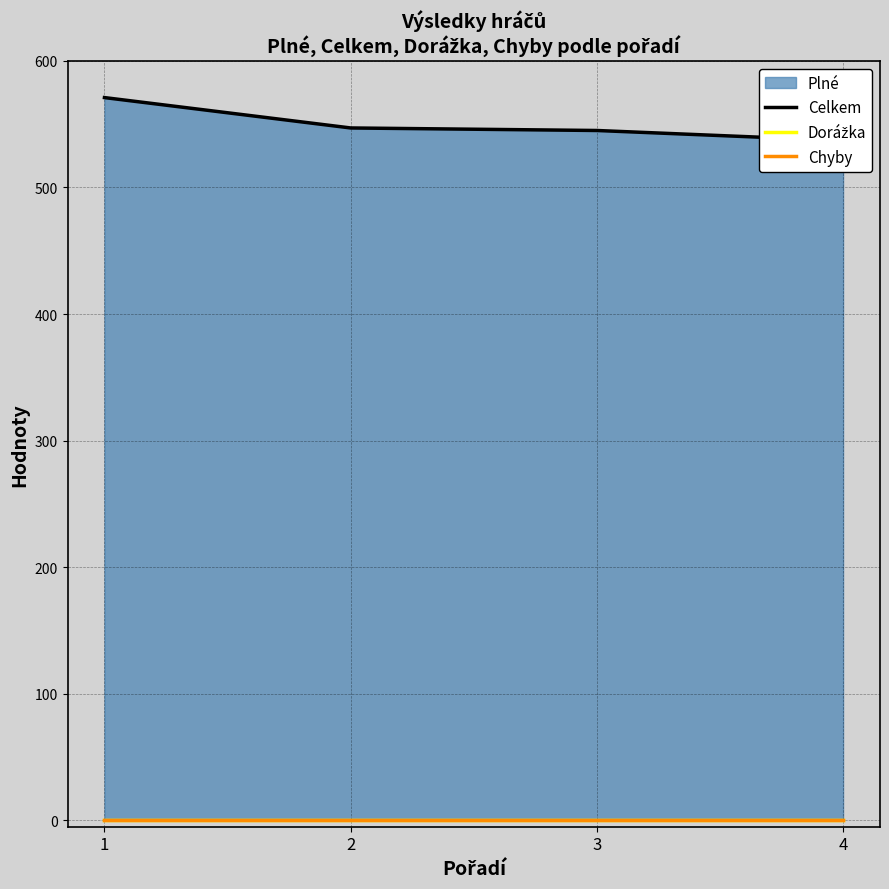

Which category has the lowest value across all series?

1